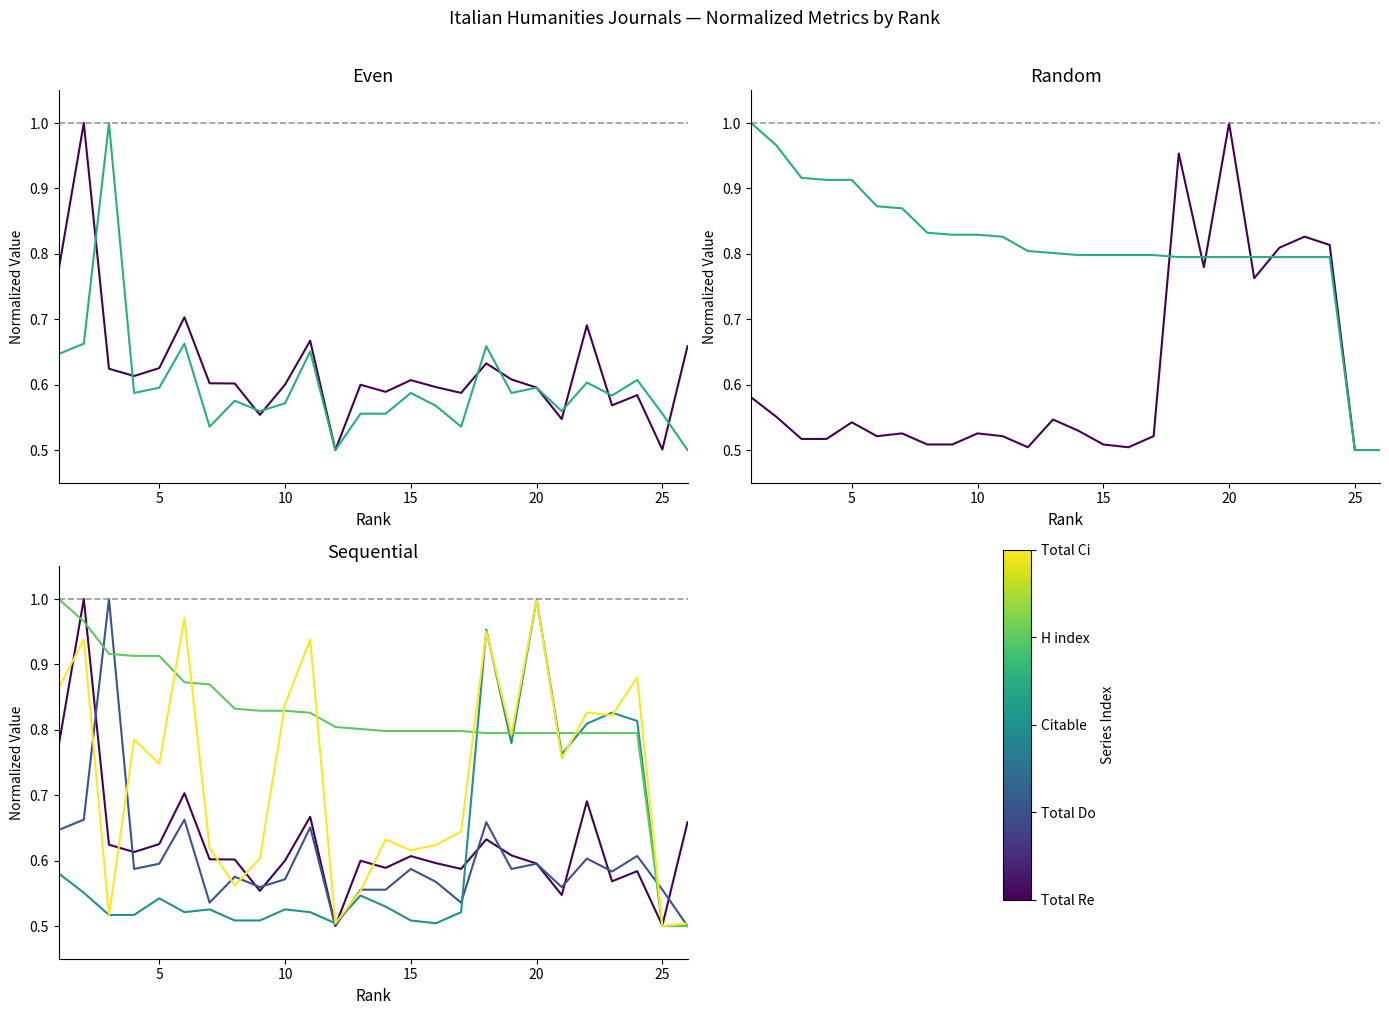

What is the difference between the maximum and minimum values in the Citable Docs. (3years) series?

0.5